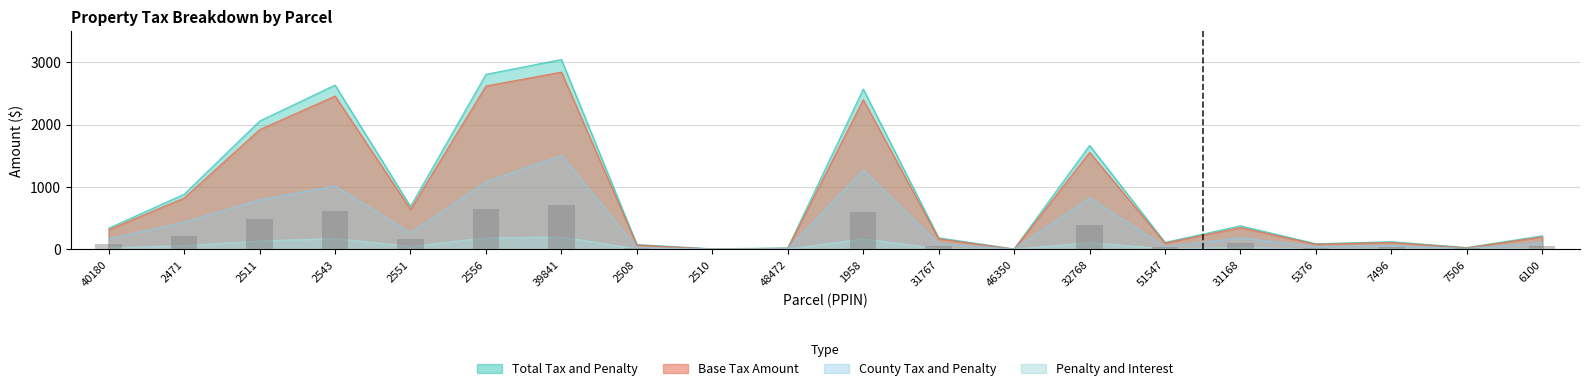

Reading left to right, transcribe all the data shown in this chart.

Total Tax and Penalty: 40180=341.7	2471=885.8	2511=2057.6	2543=2633.7	2551=690.0	2556=2805.8	39841=3043.6	2508=79.9	2510=11.0	48472=24.2	1958=2570.0	31767=186.4	46350=8.5	32768=1667.7	51547=113.6	31168=378.9	5376=91.9	7496=124.6	7506=31.0	6100=219.2
Base Tax Amount: 40180=316.6	2471=825.0	2511=1920.2	2543=2458.6	2551=642.1	2556=2619.4	39841=2841.7	2508=71.9	2510=7.5	48472=19.8	1958=2399.1	31767=171.4	46350=5.2	32768=1555.8	51547=103.3	31168=351.3	5376=83.1	7496=113.6	7506=26.1	6100=202.1
County Tax and Penalty: 40180=169.7	2471=439.7	2511=795.7	2543=1018.1	2551=268.1	2556=1084.4	39841=1507.0	2508=33.4	2510=6.1	48472=13.7	1958=1272.8	31767=93.7	46350=5.8	32768=826.5	51547=45.7	31168=188.1	5376=47.0	7496=63.1	7506=17.1	6100=109.9
Penalty and Interest: 40180=25.2	2471=60.8	2511=137.4	2543=175.1	2551=48.0	2556=186.4	39841=201.9	2508=8.0	2510=3.5	48472=4.4	1958=170.9	31767=15.0	46350=3.4	32768=111.9	51547=10.2	31168=27.6	5376=8.8	7496=10.9	7506=4.8	6100=17.1